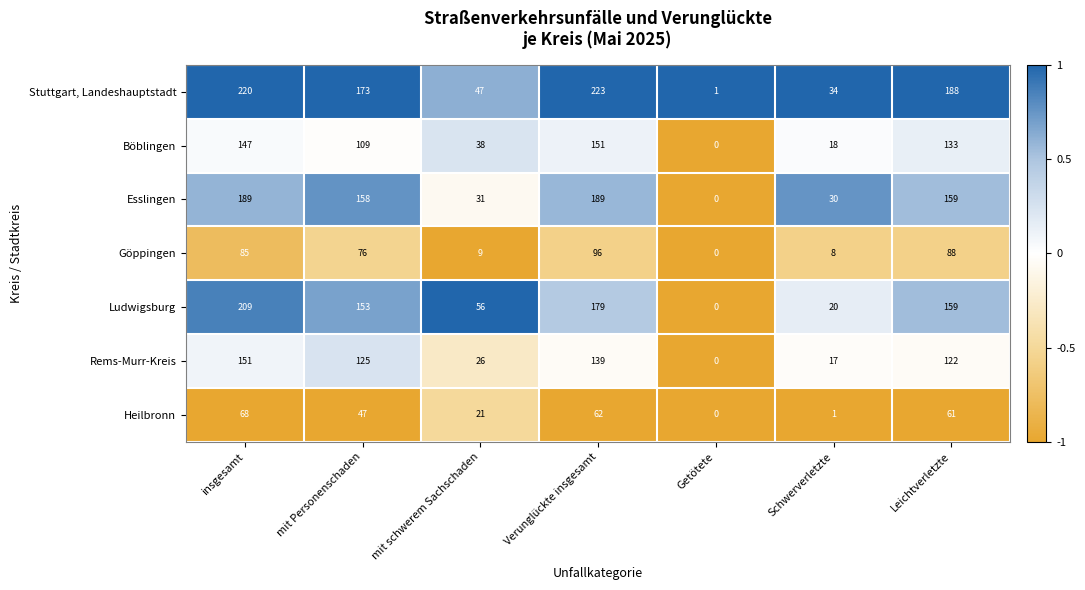

What is the average value of the Rems-Murr-Kreis series?

83